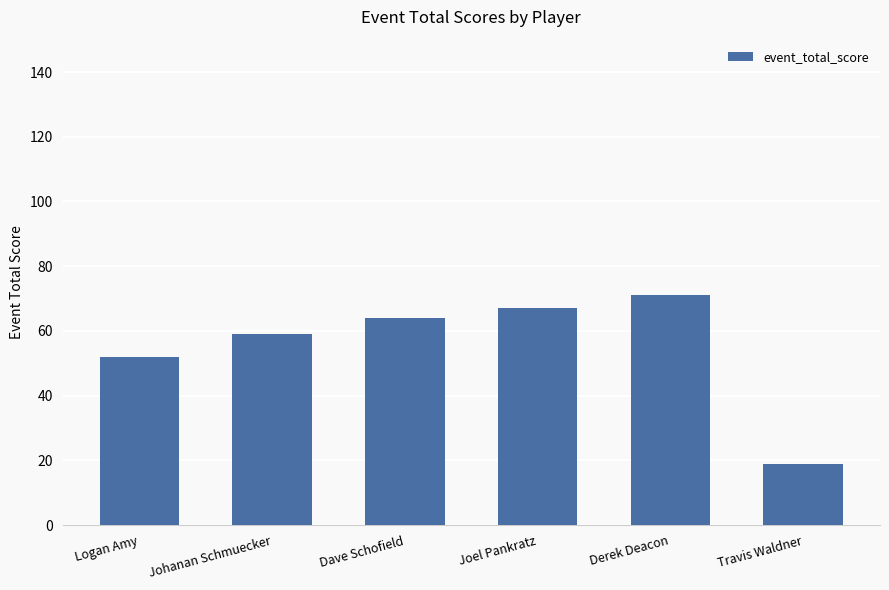

What is the maximum value shown in the chart?

71